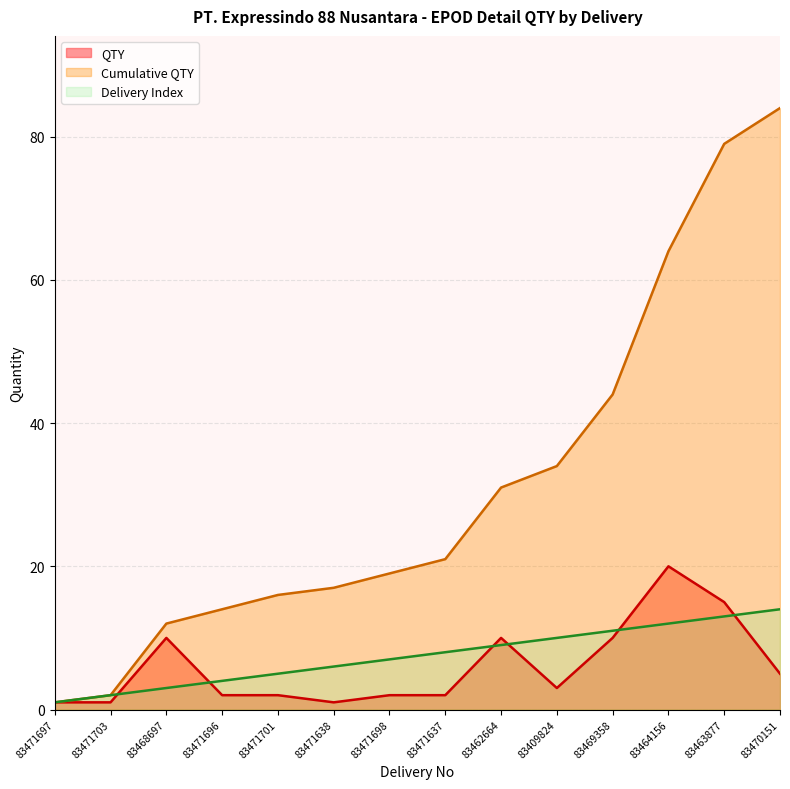

What is the average value of the Delivery Index series?

8